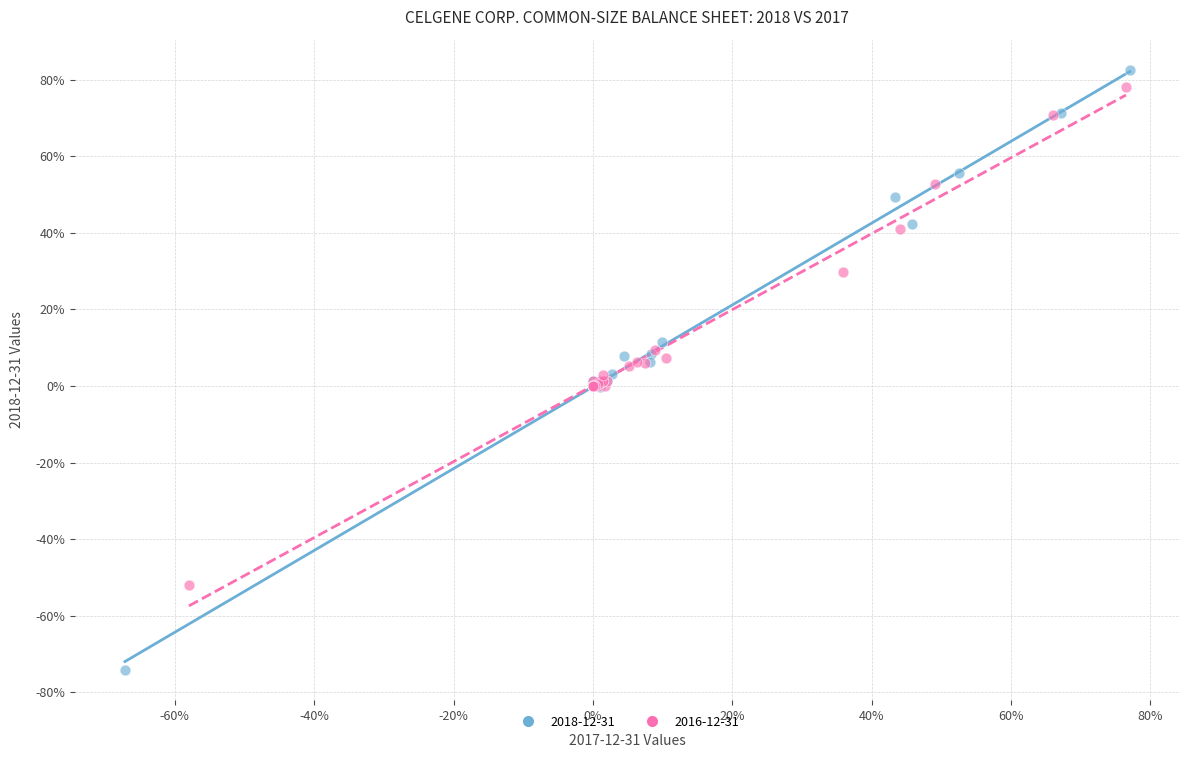

What are all the series names shown in the legend?

2018-12-31, 2016-12-31